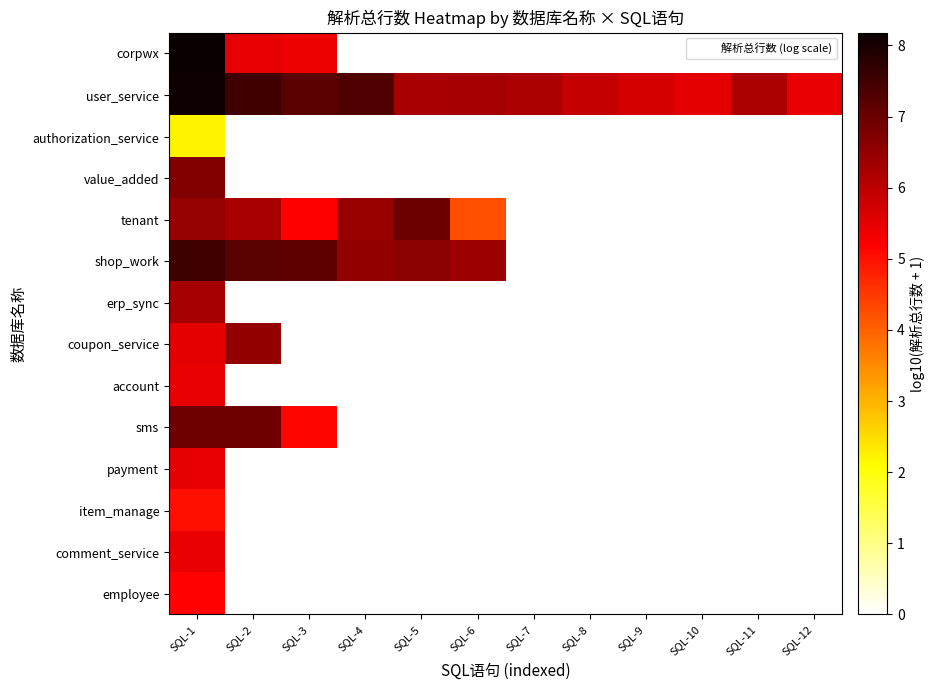

Which category has the highest value across all series?

SQL-1